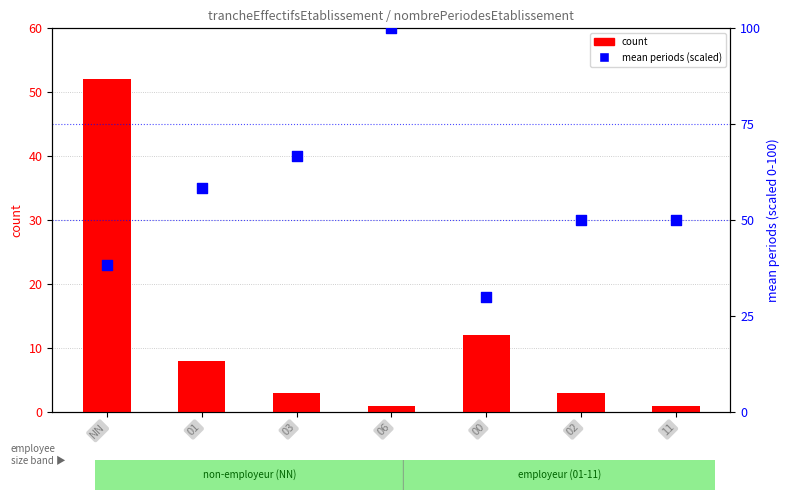

Which series reaches the minimum Y coordinate?

count